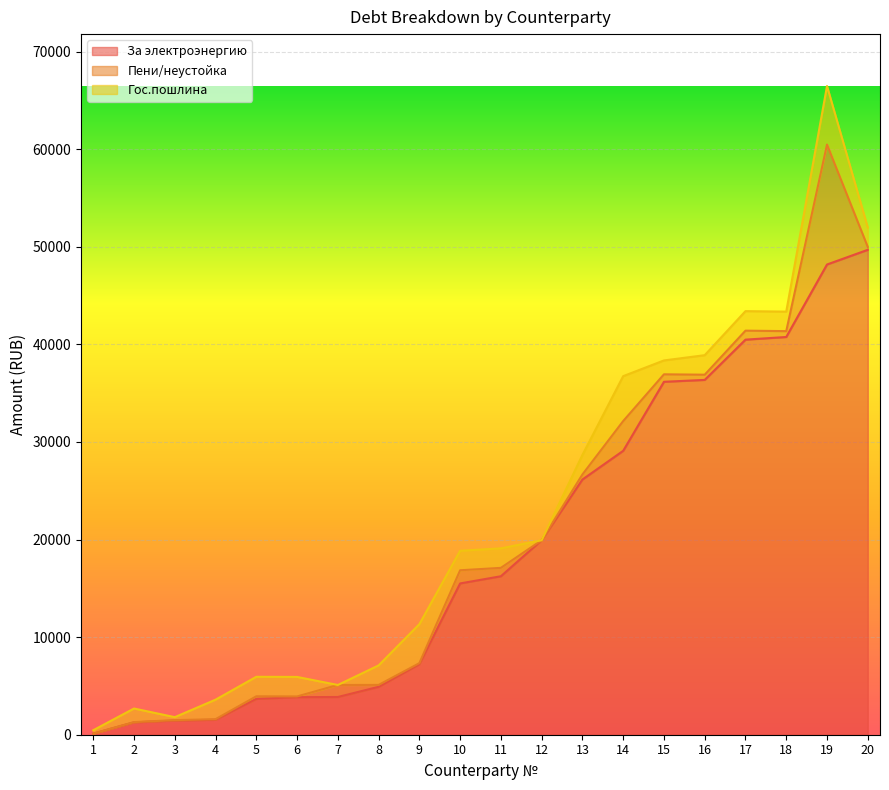

At which label is Гос.пошлина closest to 3000?

4